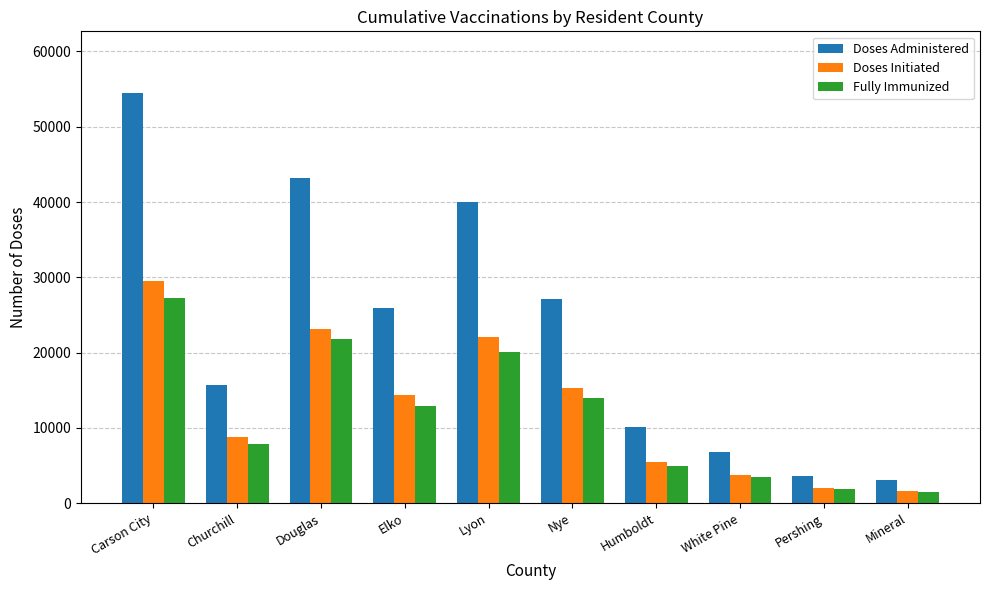

What is the maximum value shown in the chart?

54496